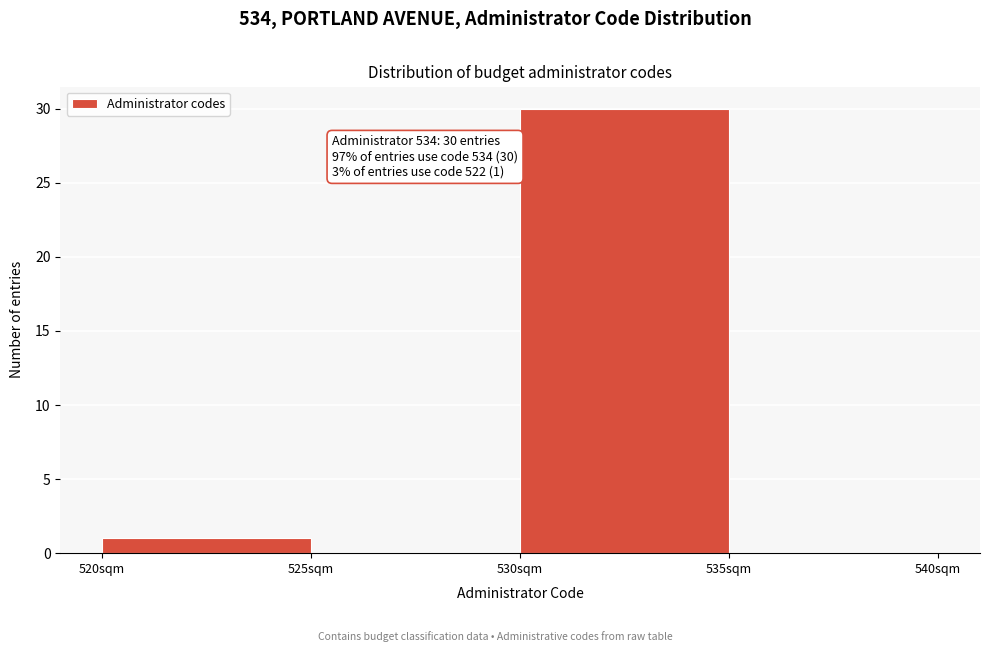

Which range on the x-axis has the tallest bar?

530 to 535